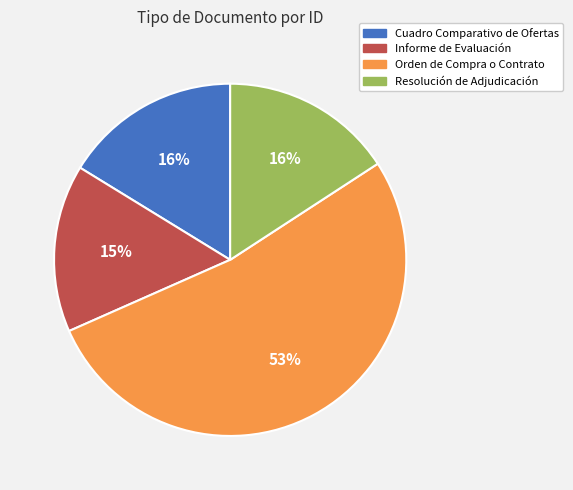

What is the largest slice in the pie chart?

Orden de Compra o Contrato